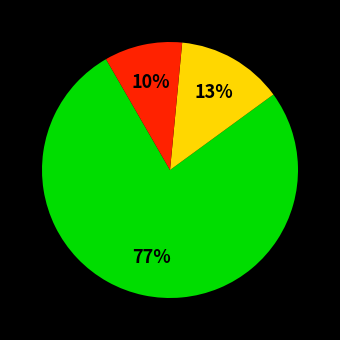

Does any single category account for the majority?

Yes